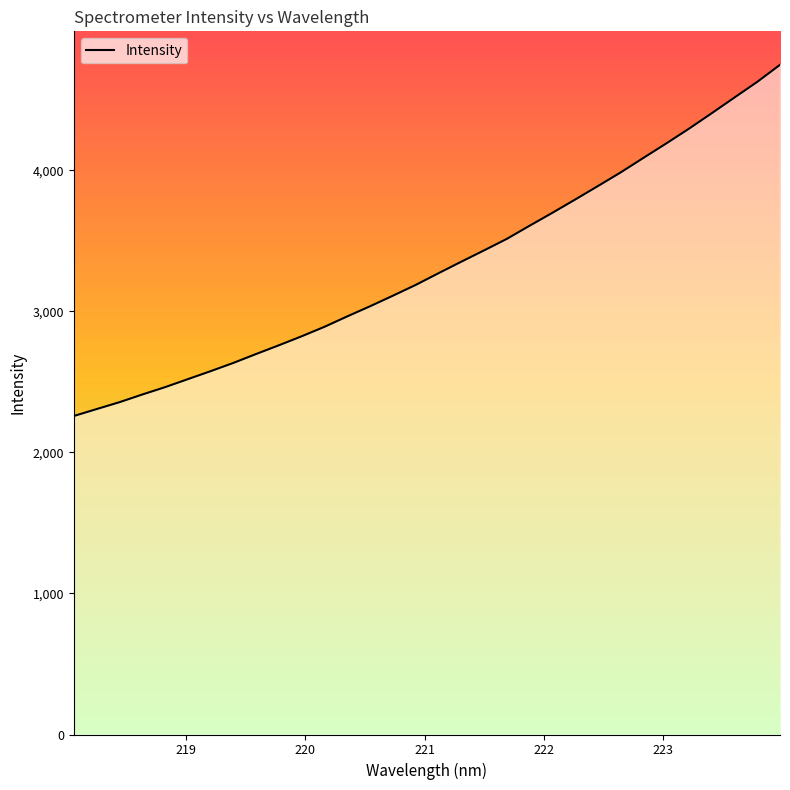

What is the smallest value displayed?

2257.8